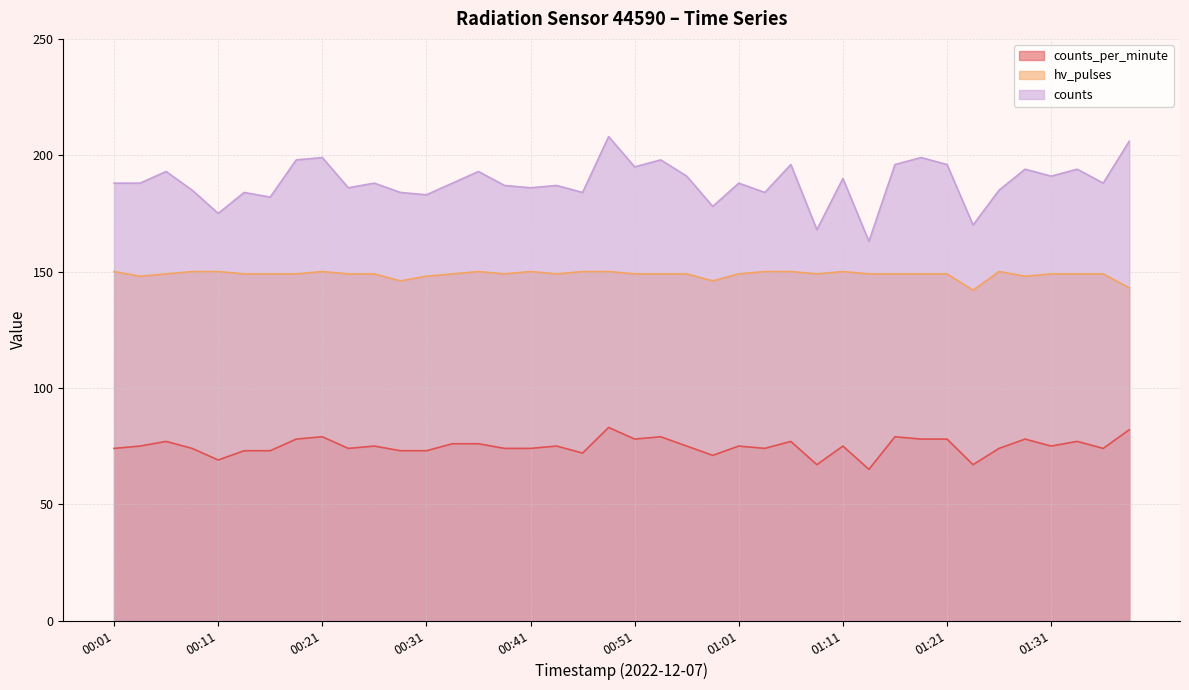

True or false: hv_pulses and counts_per_minute cross at least once.

False